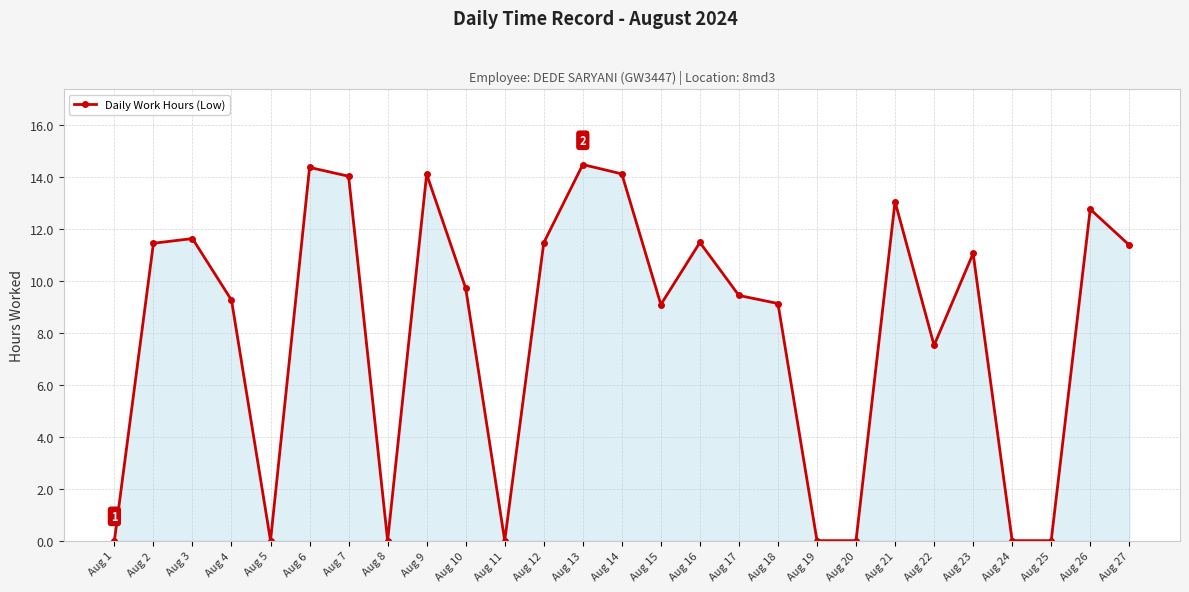

Approximately how many times larger is the value at Aug 10 compared to Aug 13?

0.7